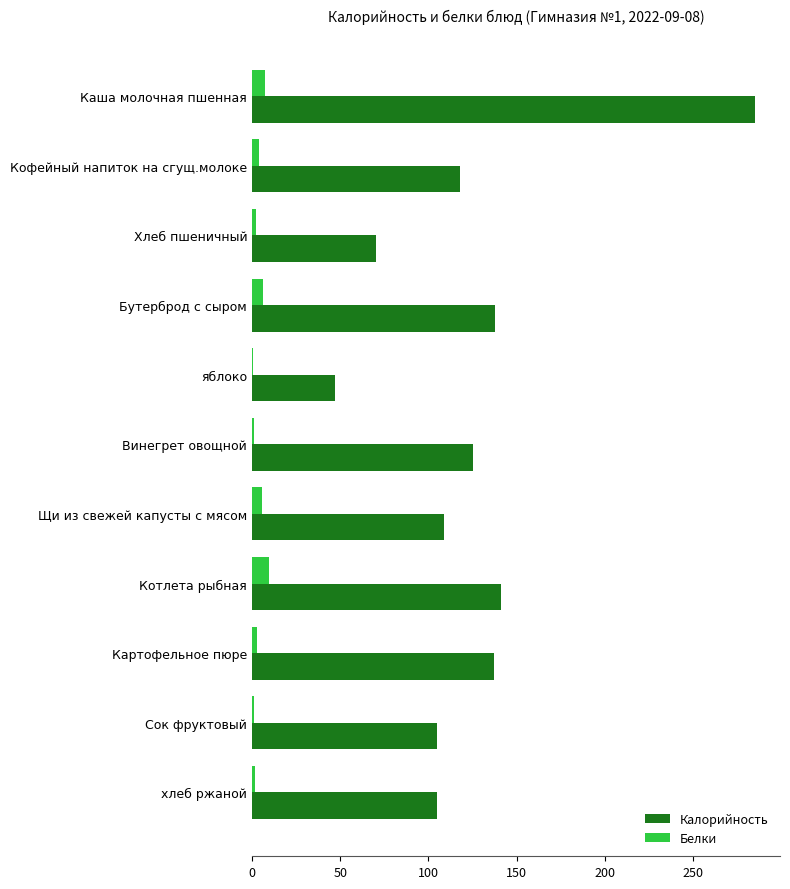

Which series has the largest total across all categories?

Калорийность